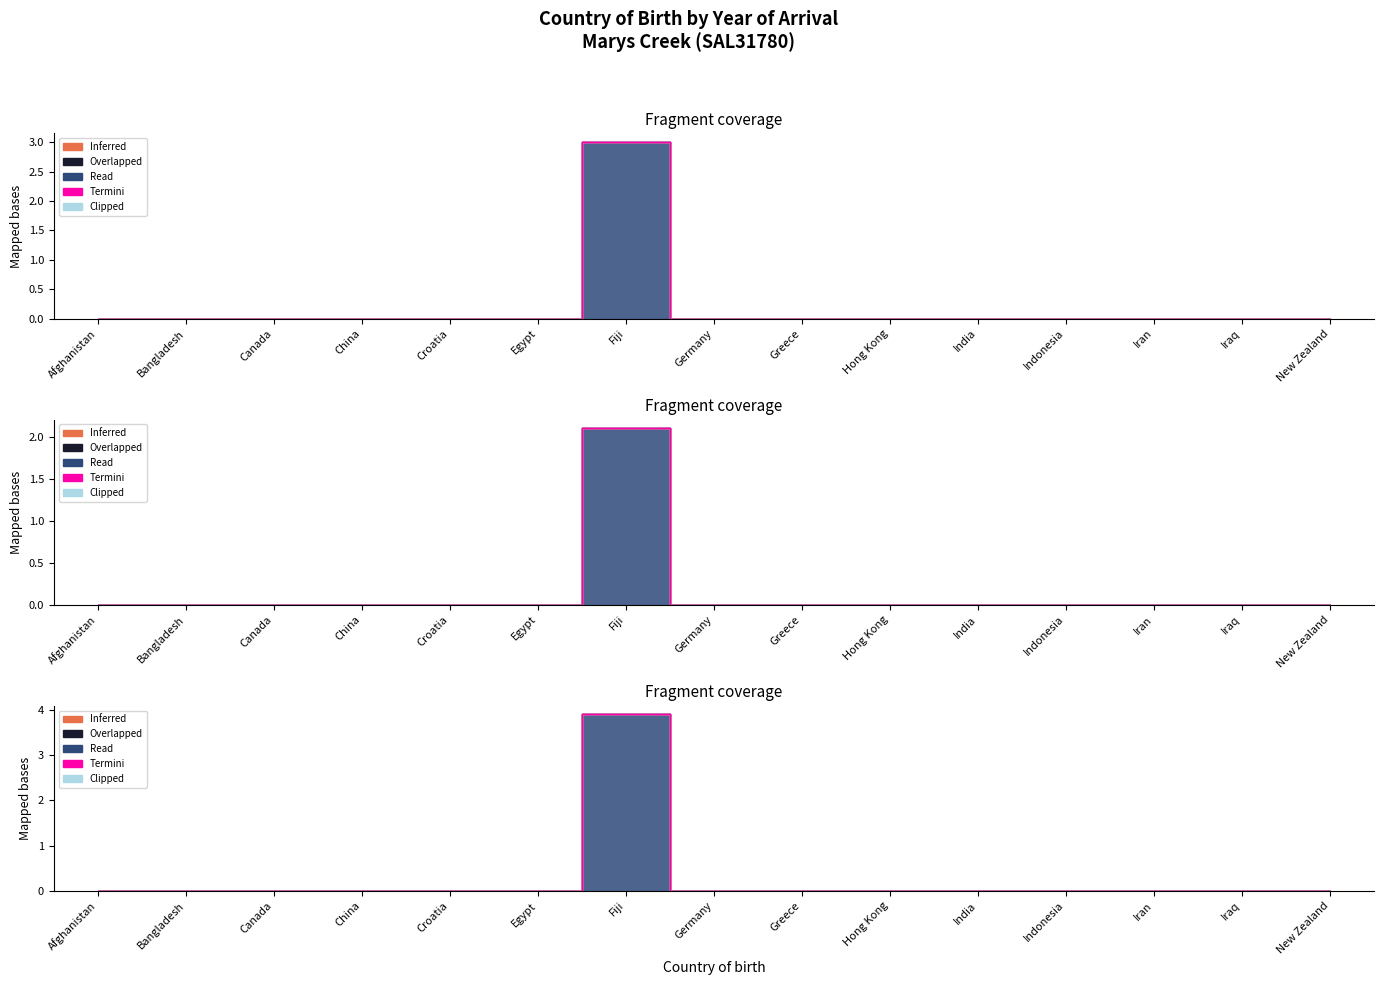

At which label is Inferred closest to 0?

Afghanistan